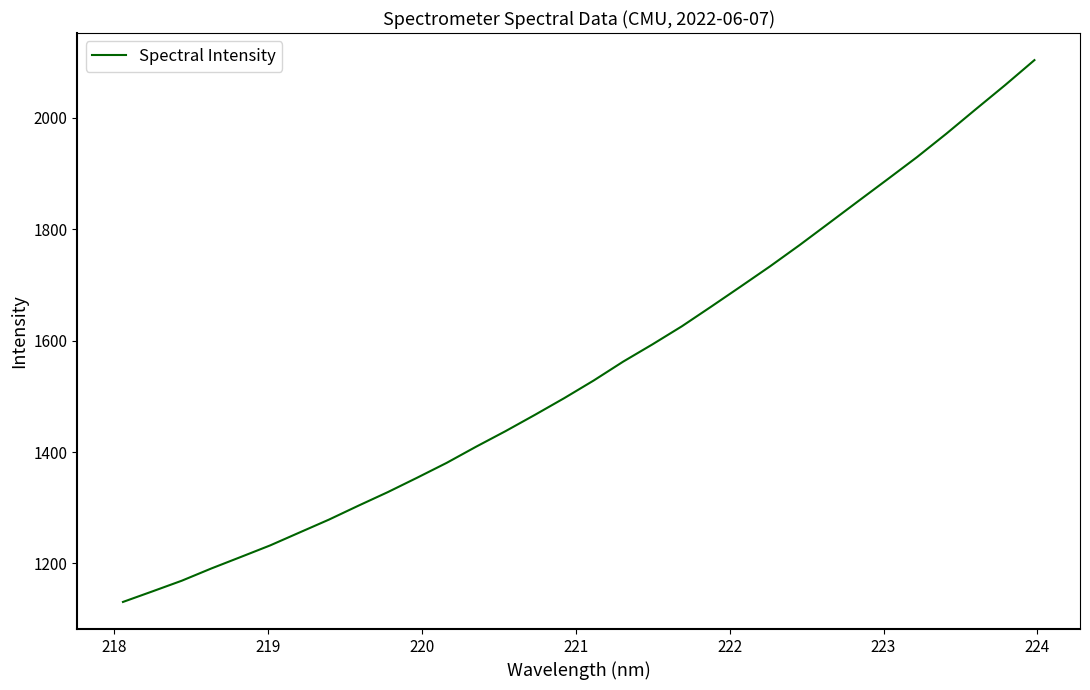

What is the difference between the maximum and minimum values?

972.3